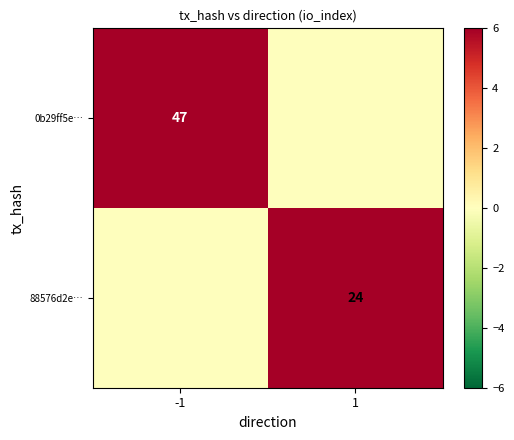

True or false: 0b29ff5e… has a value of 47 at -1.

True